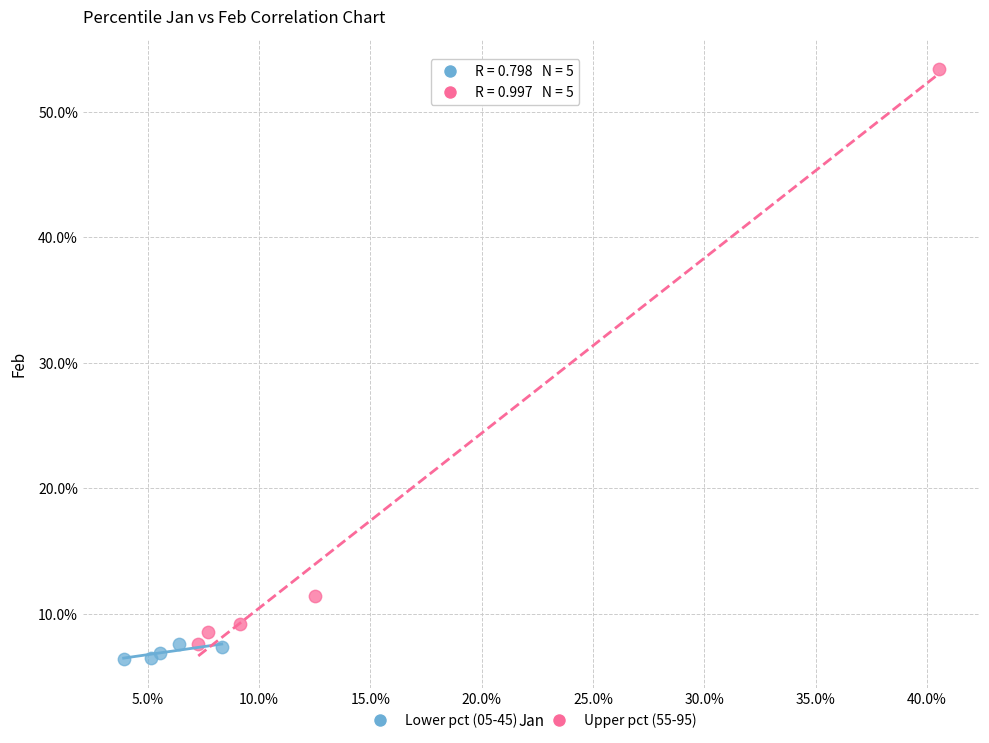

What are all the series names shown in the legend?

Lower pct (05-45), Upper pct (55-95)